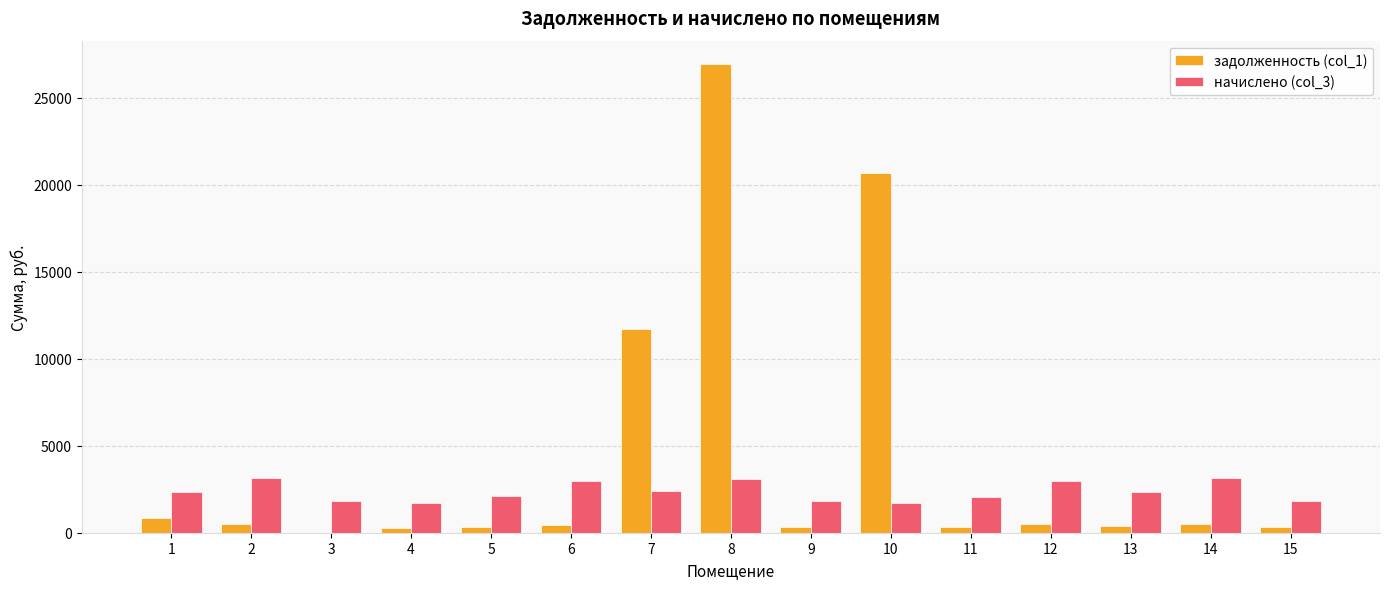

Is the value of начислено (col_3) at 6 greater than the value of задолженность (col_1) at 12?

Yes